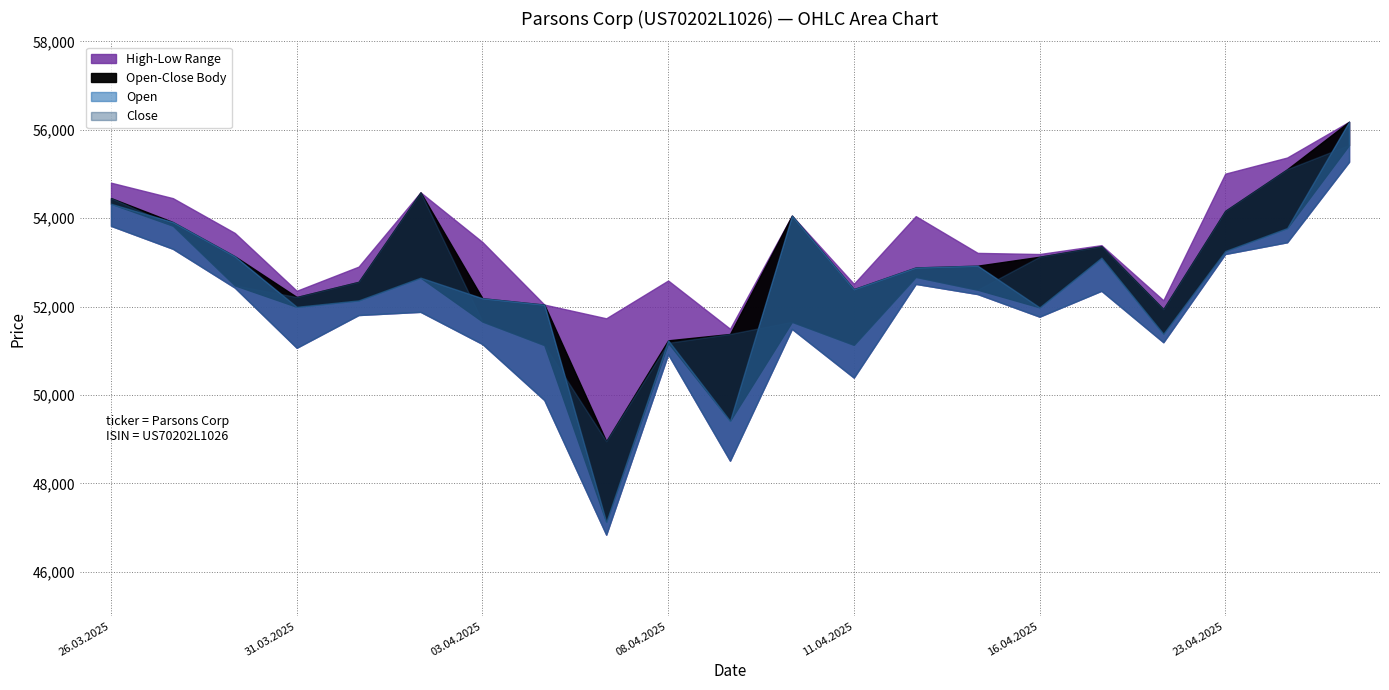

What is the total value across all series at 23.04.2025?

215621